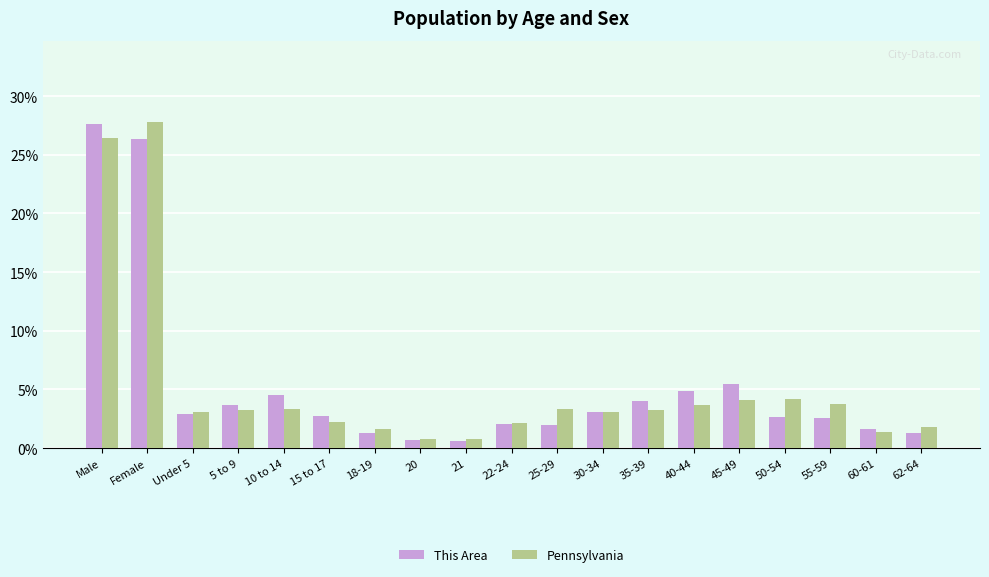

Which series changed the most between Under 5 and 15 to 17?

Pennsylvania